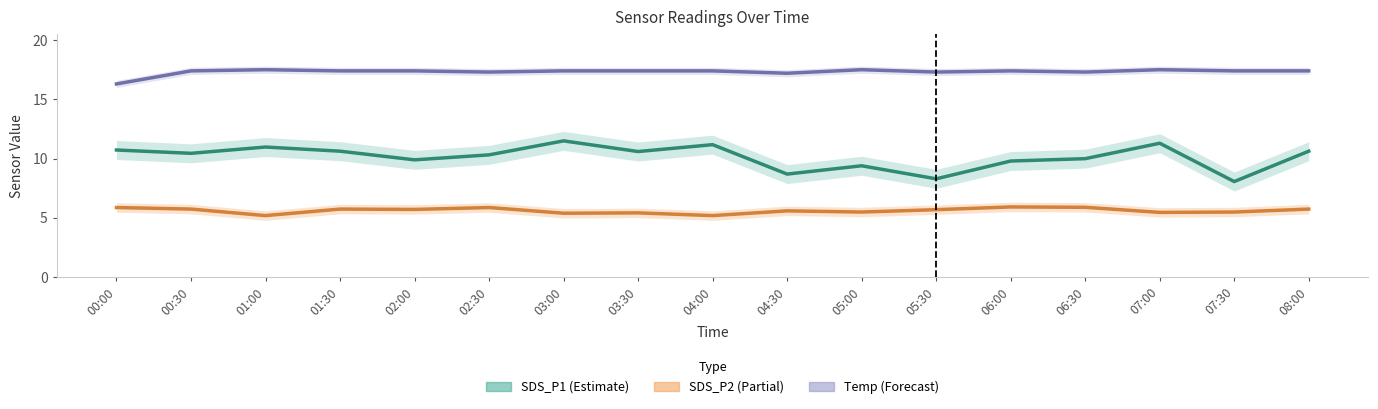

Is it true that Temp equals 4.6 at 03:30?

False